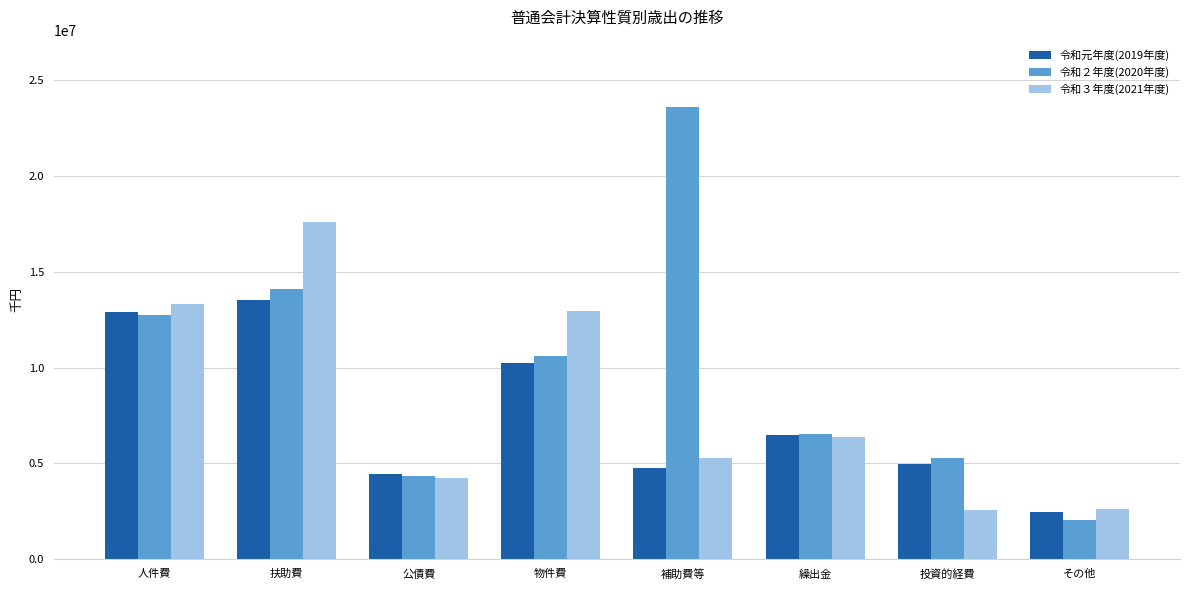

The 令和元年度(2019年度) series shows 4757485 at 補助費等. True or false?

True